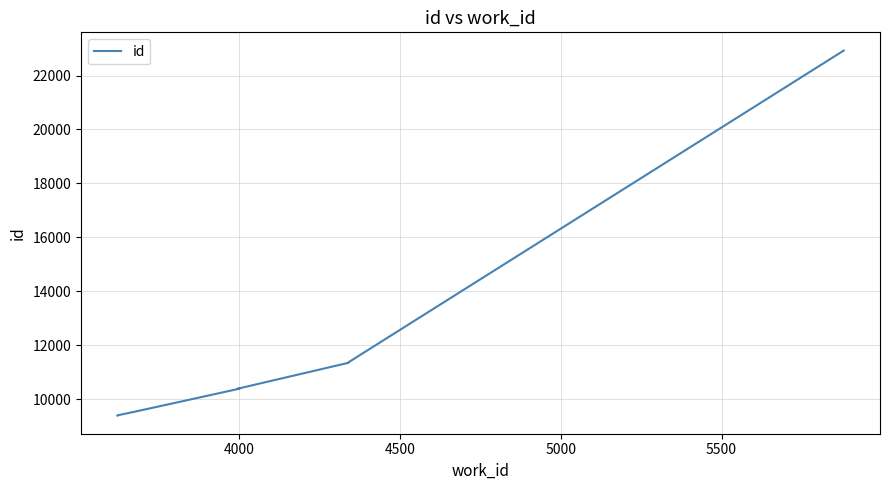

How many lines are shown in the chart?

1